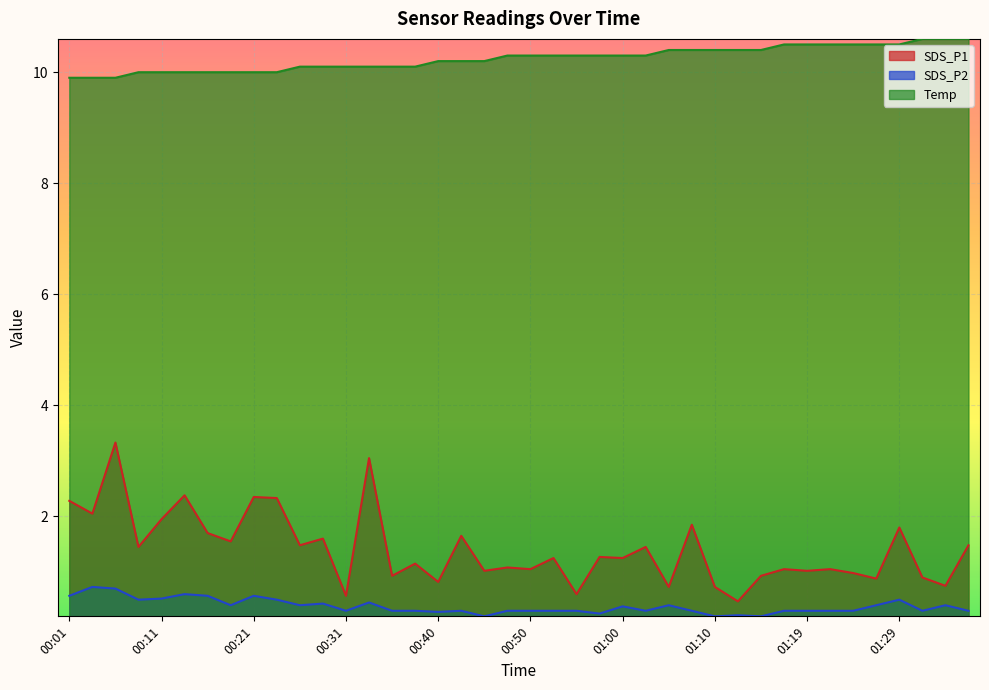

Where is the first local maximum for SDS_P1?

00:06